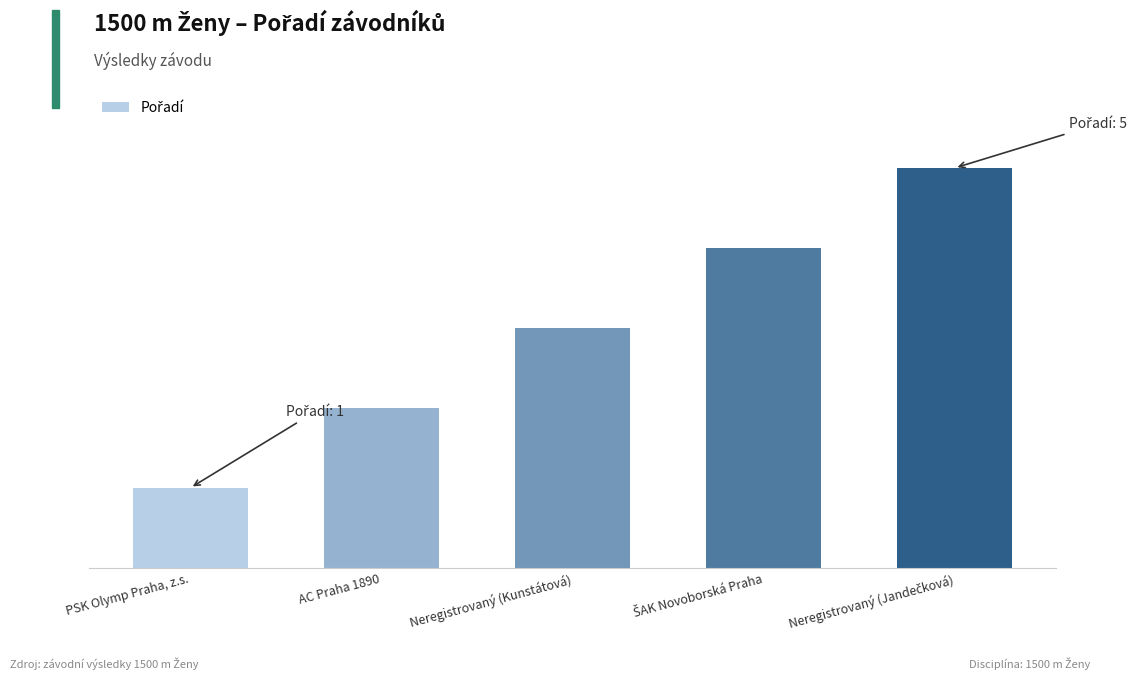

List the labels in order of value, largest first.

Neregistrovaný (Jandečková), ŠAK Novoborská Praha, Neregistrovaný (Kunstátová), AC Praha 1890, PSK Olymp Praha, z.s.